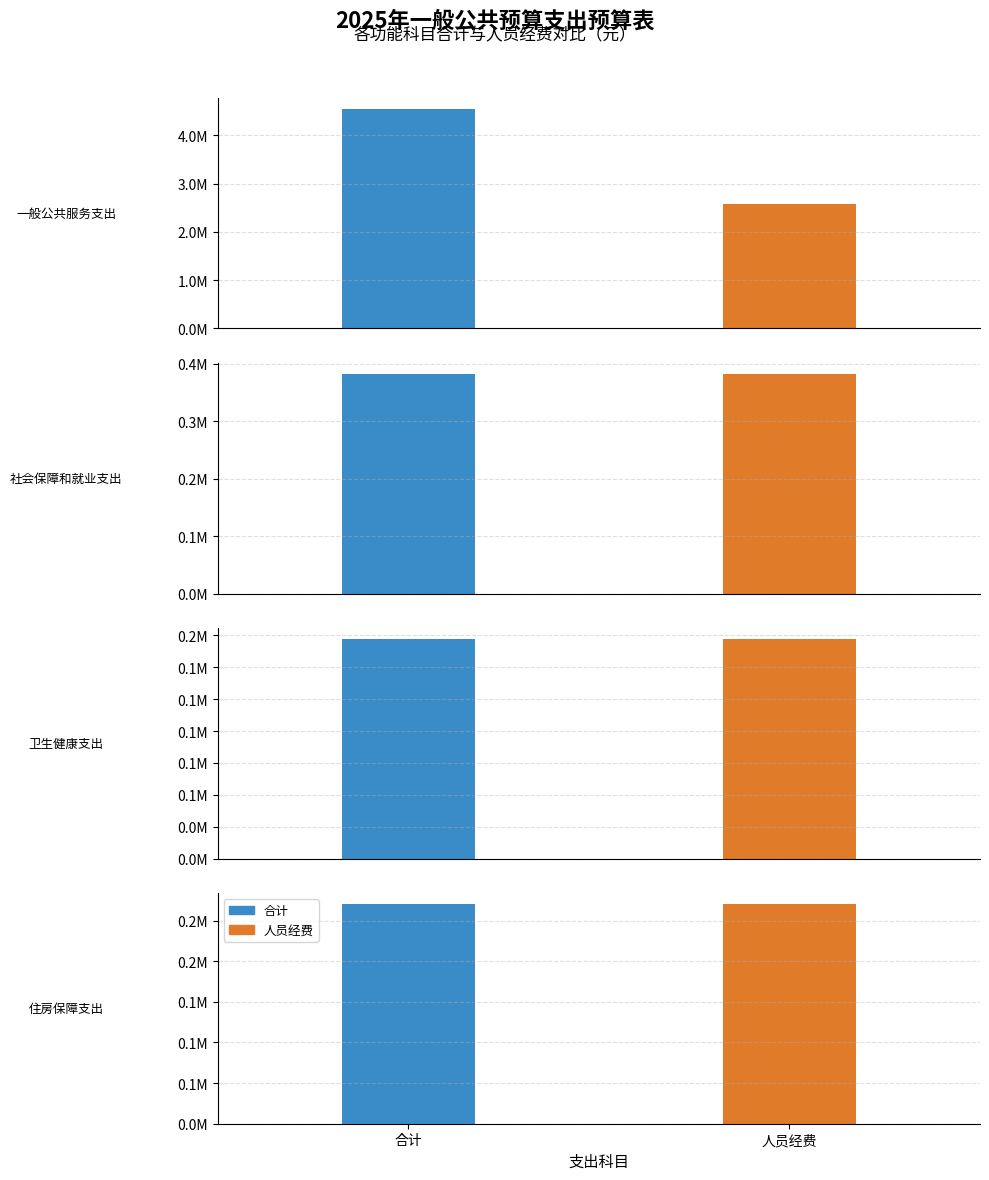

What is the label of the 4th bar from the right?

一般公共服务支出